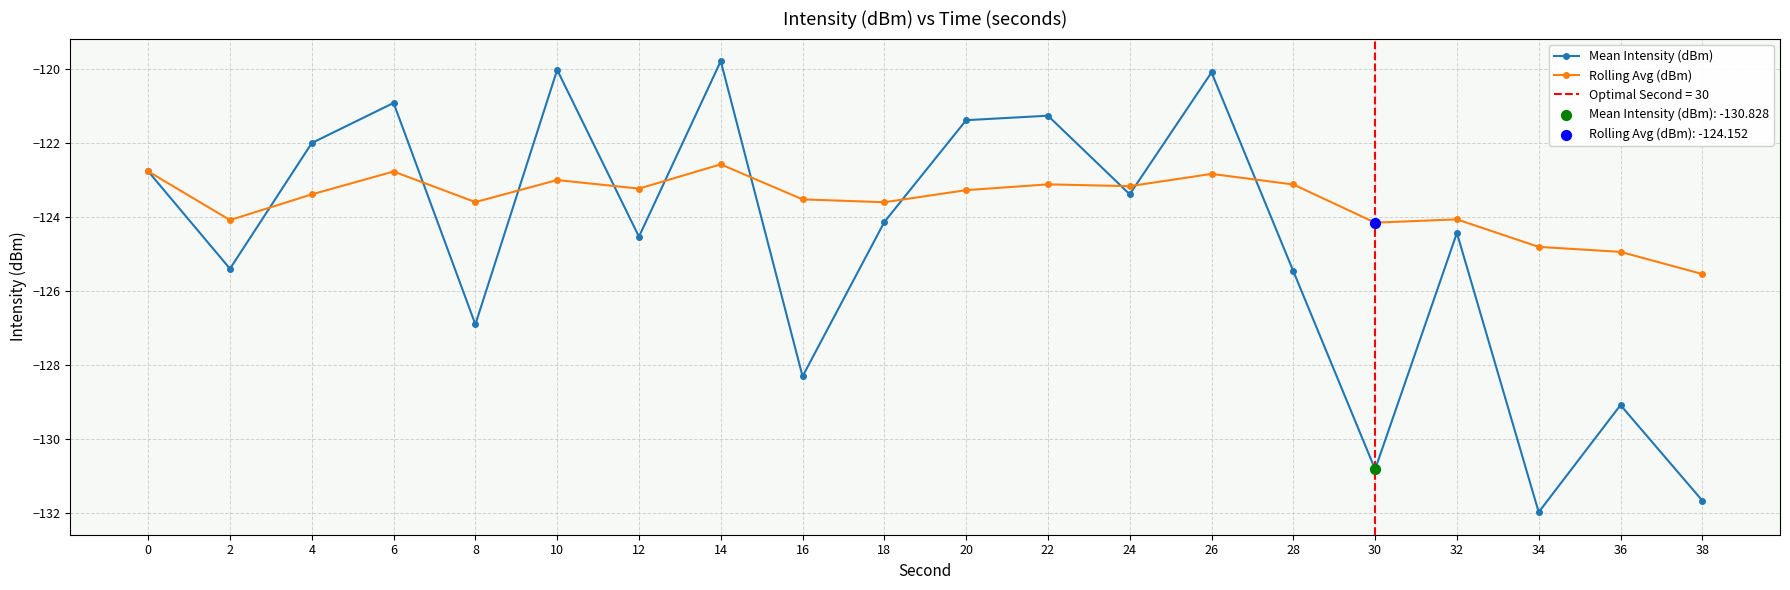

Which series has the largest total across all categories?

Rolling Avg (dBm)